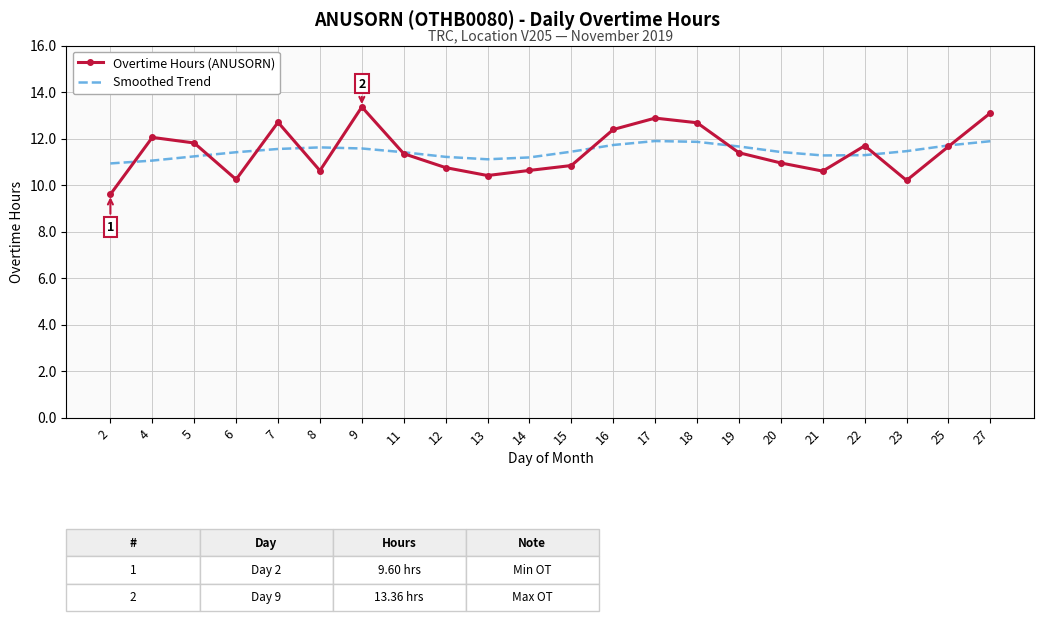

Is it true that Overtime Hours (ANUSORN) equals 11.4 at 19?

True